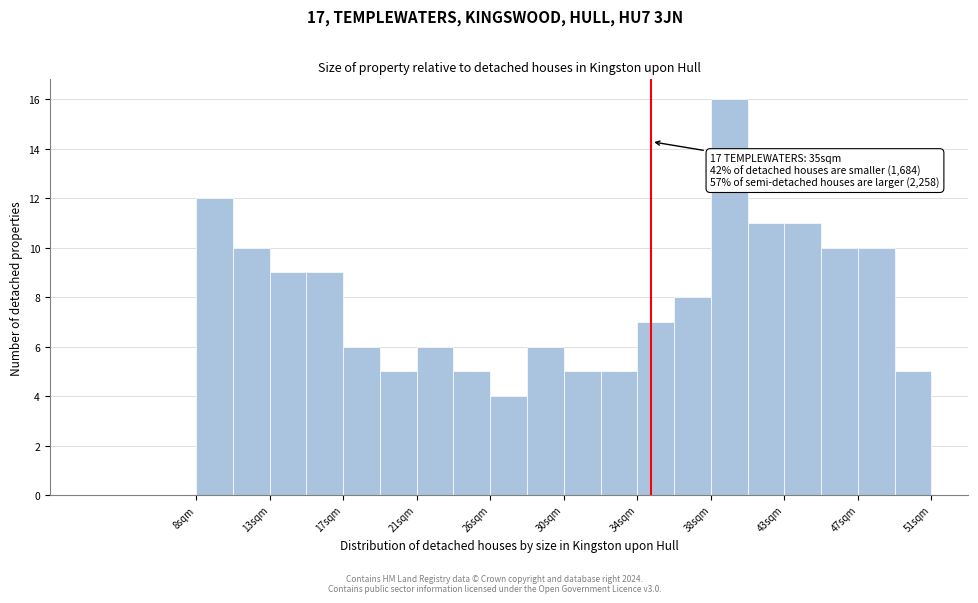

Over which range of the x-axis is the bar tallest?

38.5 to 40.5